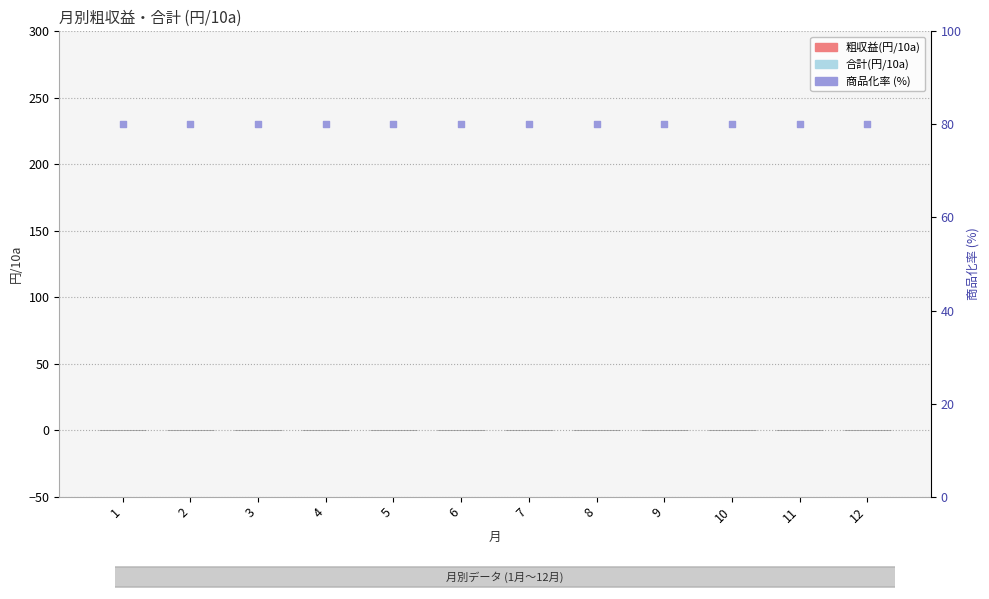

Which series has the widest spread of Y values?

粗収益(円/10a)